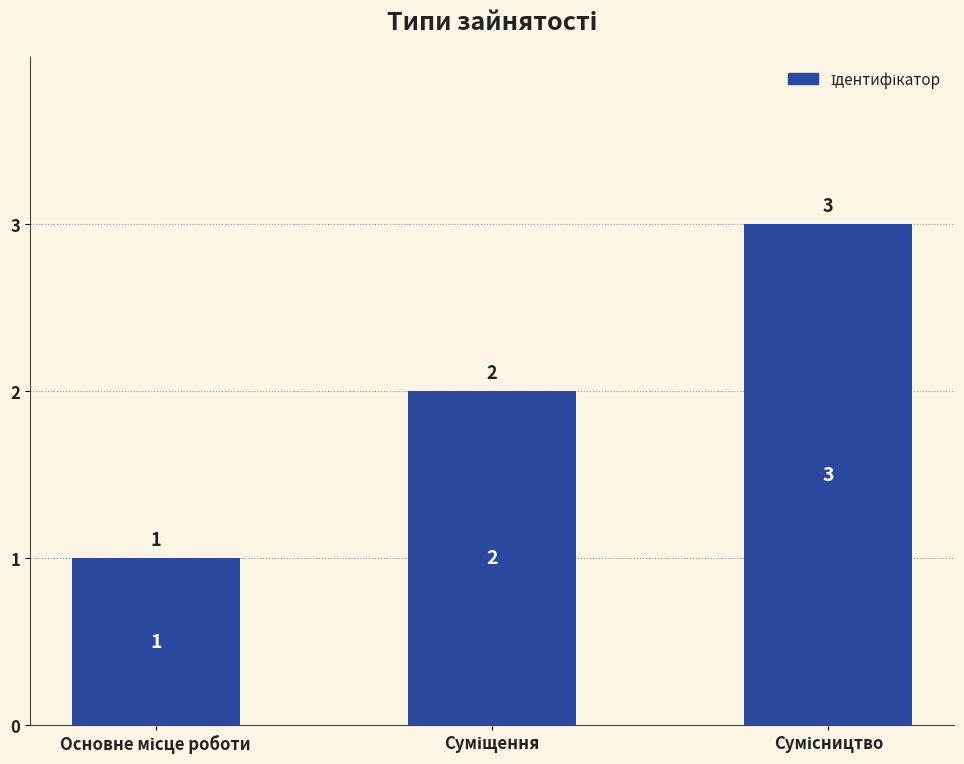

What is the value of the 3rd bar from the left?

3